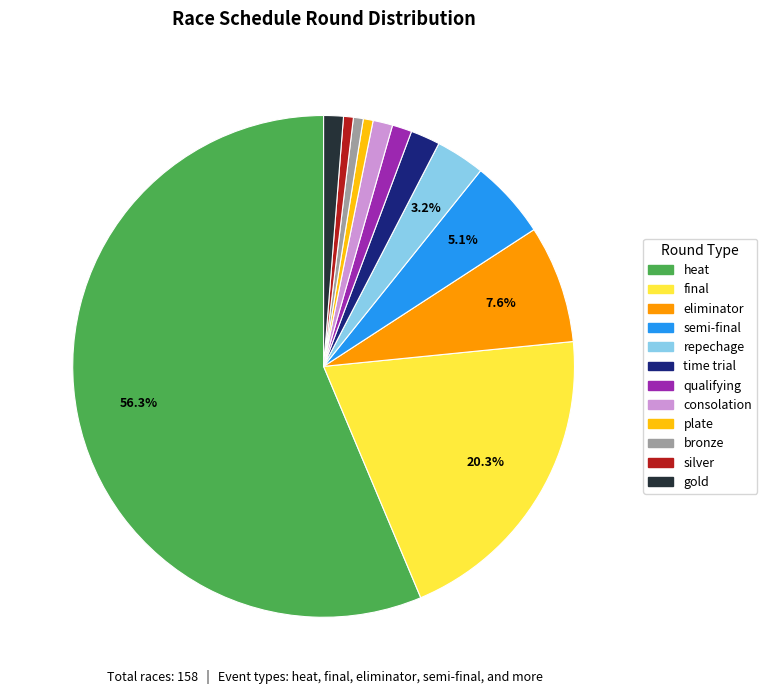

Does any single category account for the majority?

Yes